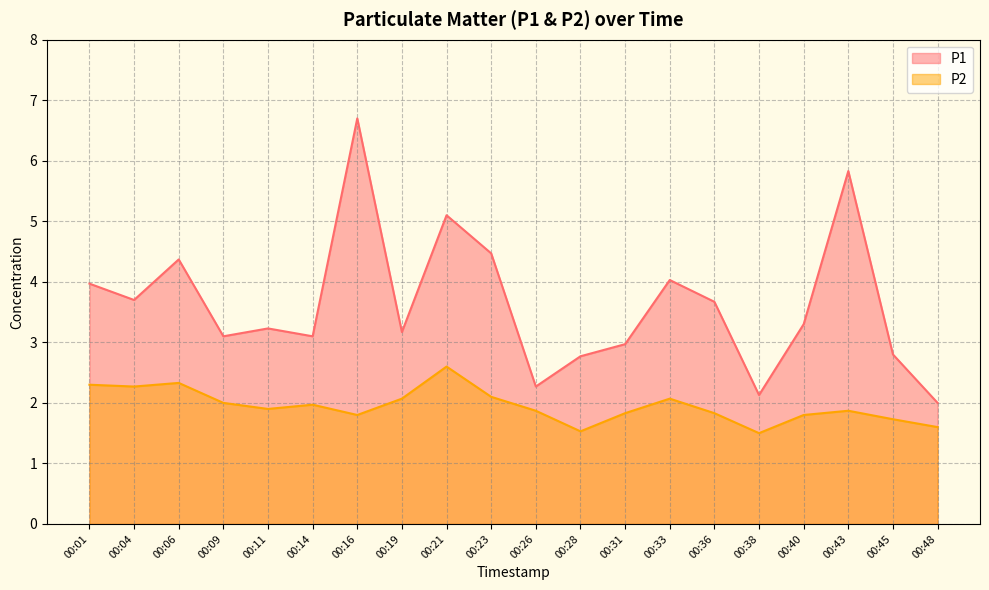

True or false: P2 and P1 intersect in this chart.

False